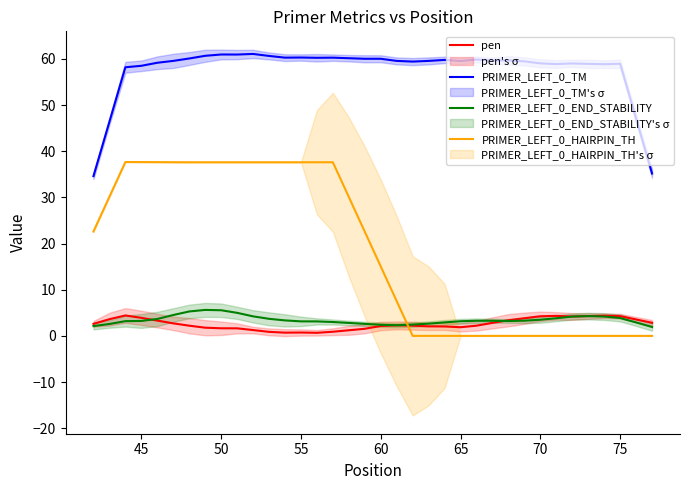

List the series in order of their peak value, highest first.

PRIMER_LEFT_0_TM, PRIMER_LEFT_0_HAIRPIN_TH, PRIMER_LEFT_0_END_STABILITY, pen